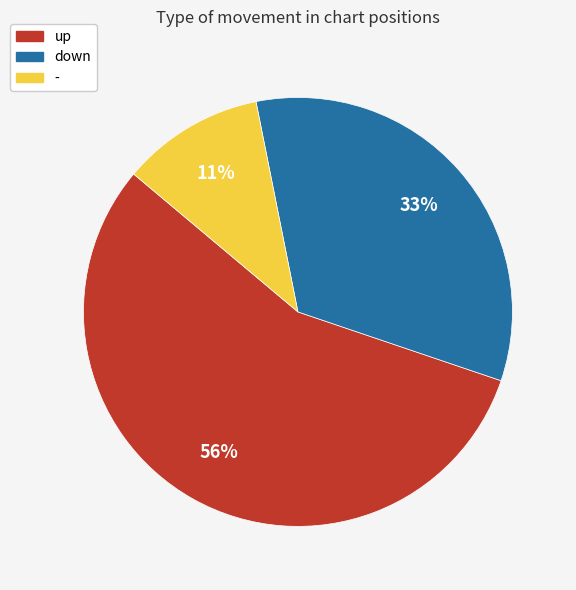

Is it true that up is 68% of the pie?

False